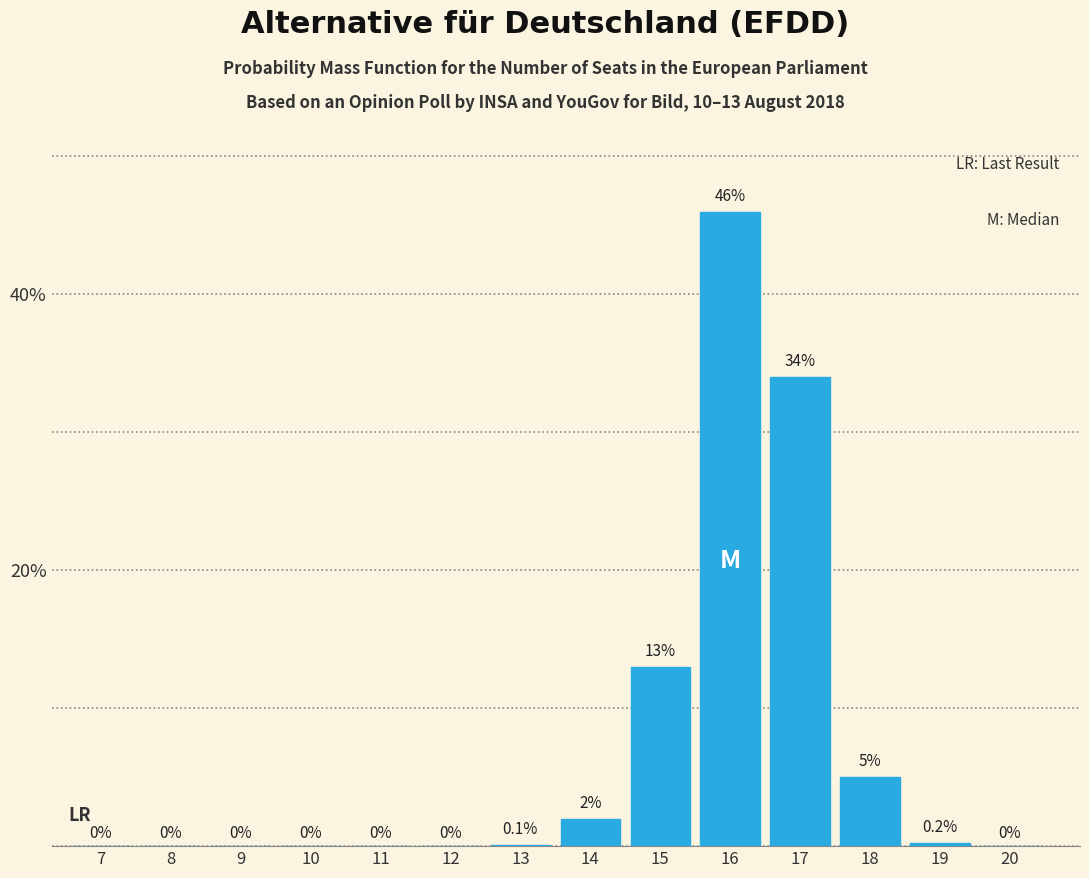

Reading right to left, transcribe all the data shown in this chart.

20=0.0	19=0.2	18=5.0	17=34.0	16=46.0	15=13.0	14=2.0	13=0.1	12=0.0	11=0.0	10=0.0	9=0.0	8=0.0	7=0.0